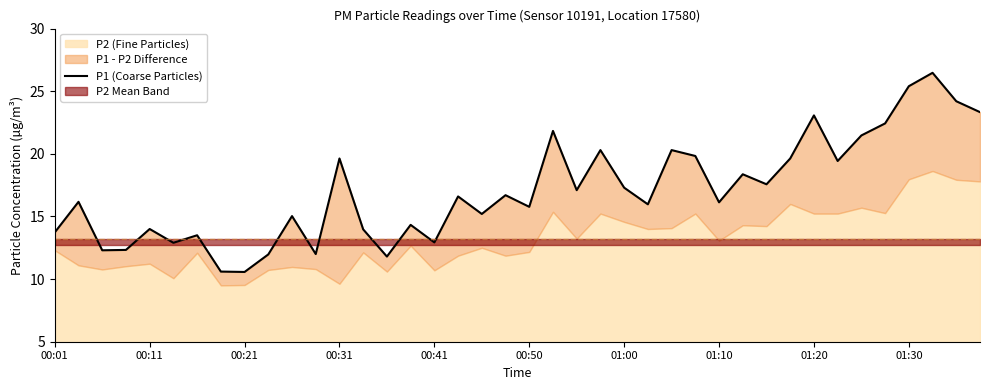

What position from the right is 34?

6